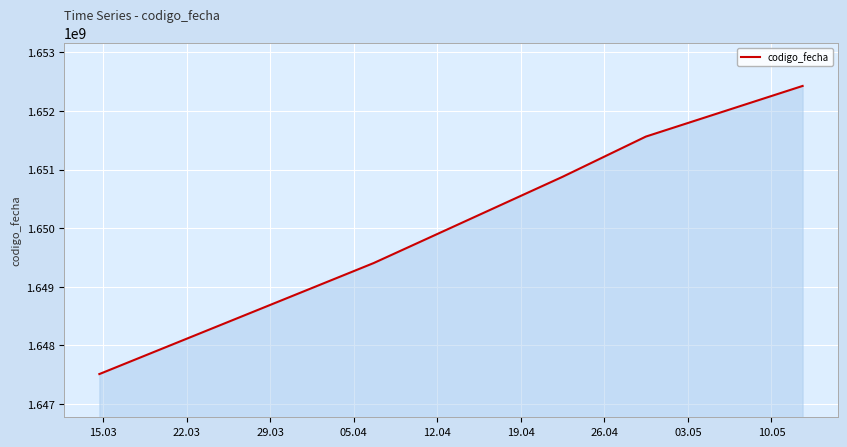

True or false: the data has more than 1 interior local peaks.

False